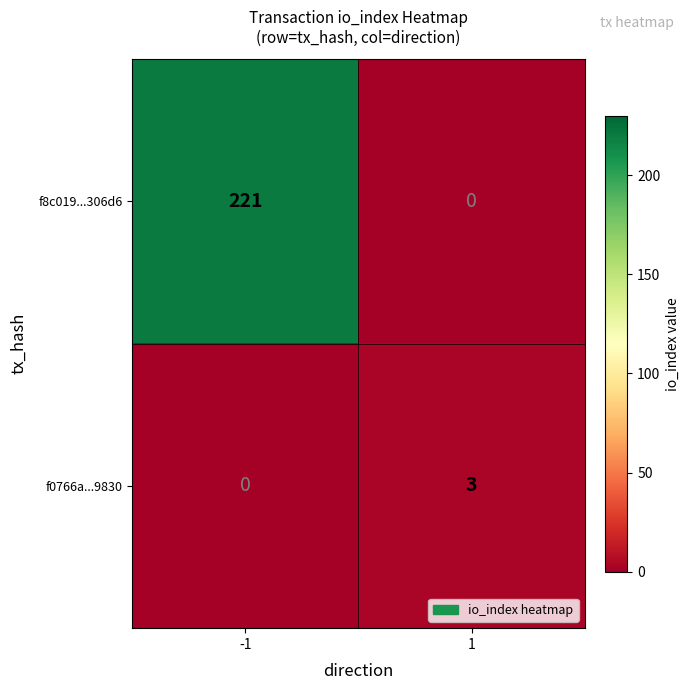

Rank the series by their maximum value, from lowest to highest.

f0766a...9830, f8c019...306d6